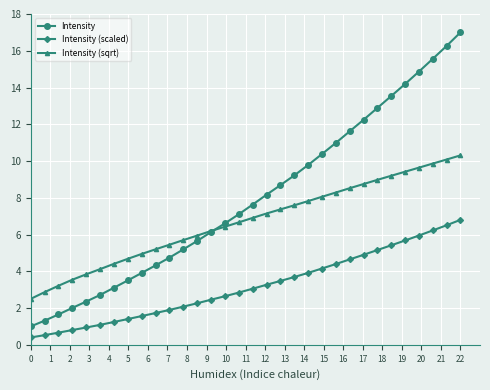

What are all the series names shown in the legend?

Intensity, Intensity (scaled), Intensity (sqrt)